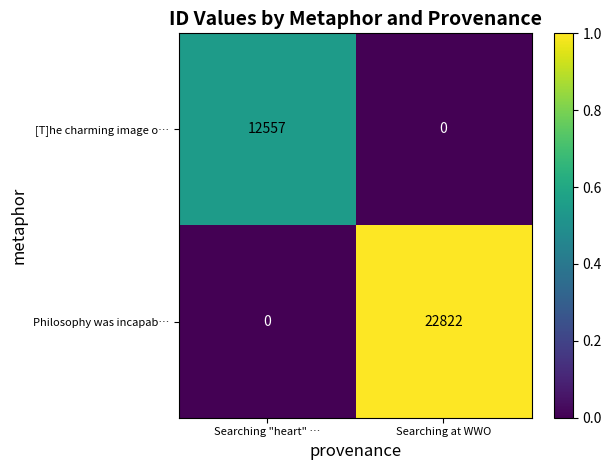

The Philosophy was incapab… series shows 22822 at Searching at WWO. True or false?

True